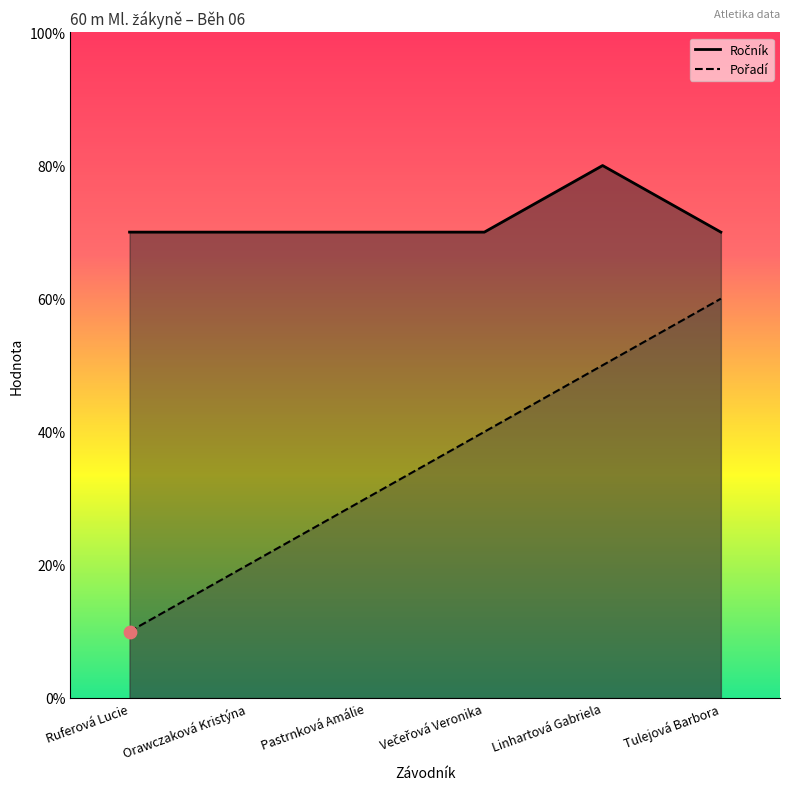

At how many categories does at least one series exceed 3?

6